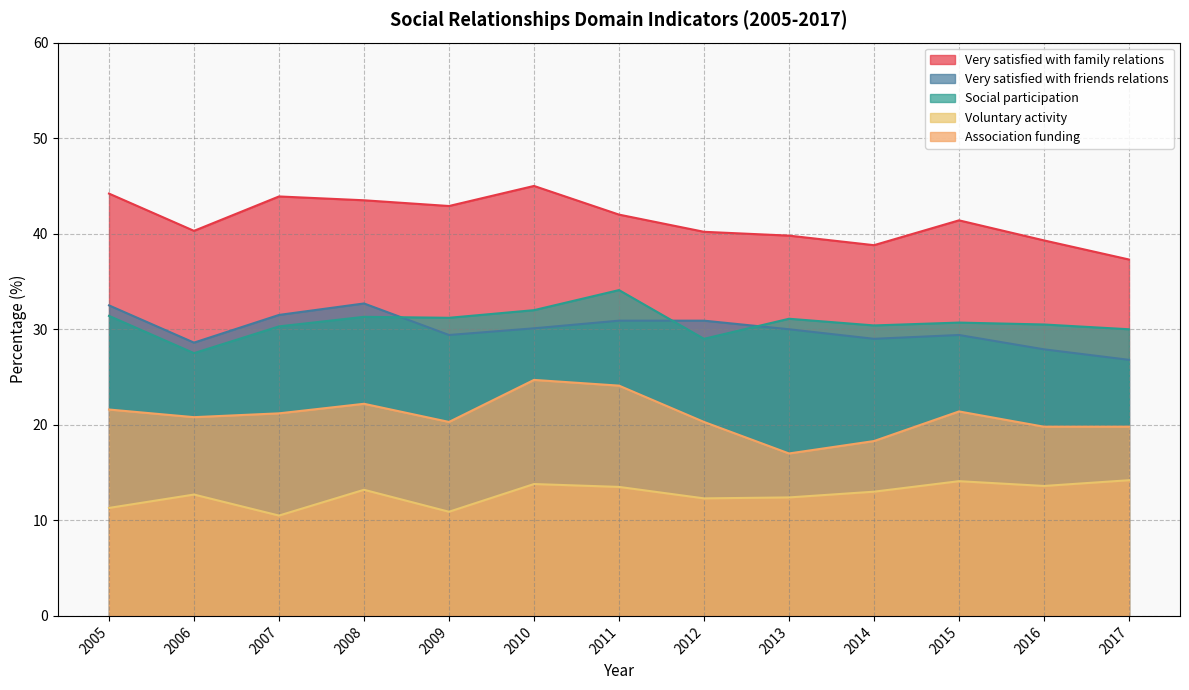

Where is Association funding nearest to the value 20?

2016